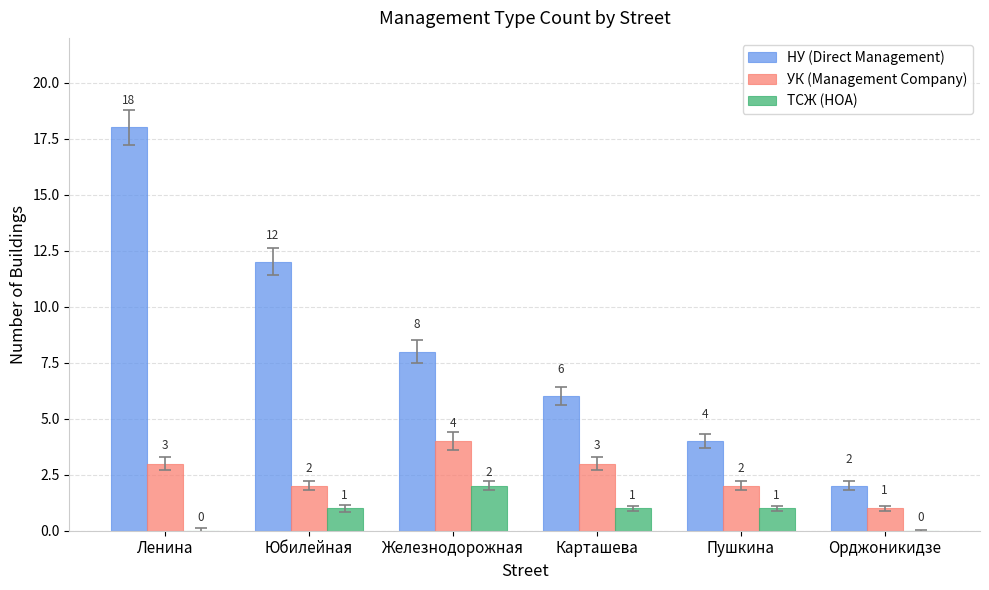

Is it true that УК (Management Company) equals 3 at Карташева?

True